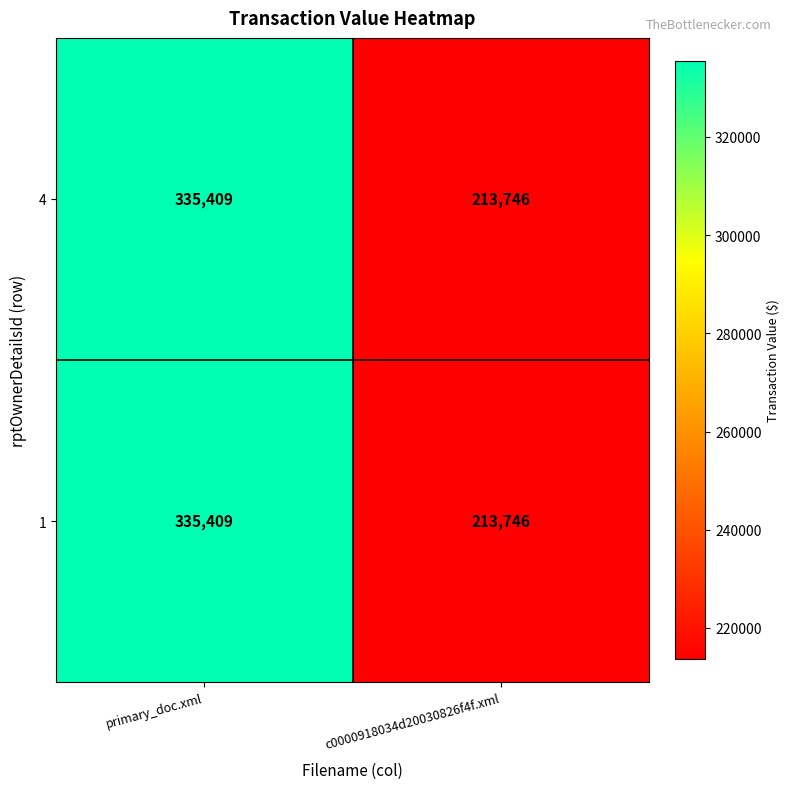

At which category is the sum across all series the highest?

primary_doc.xml